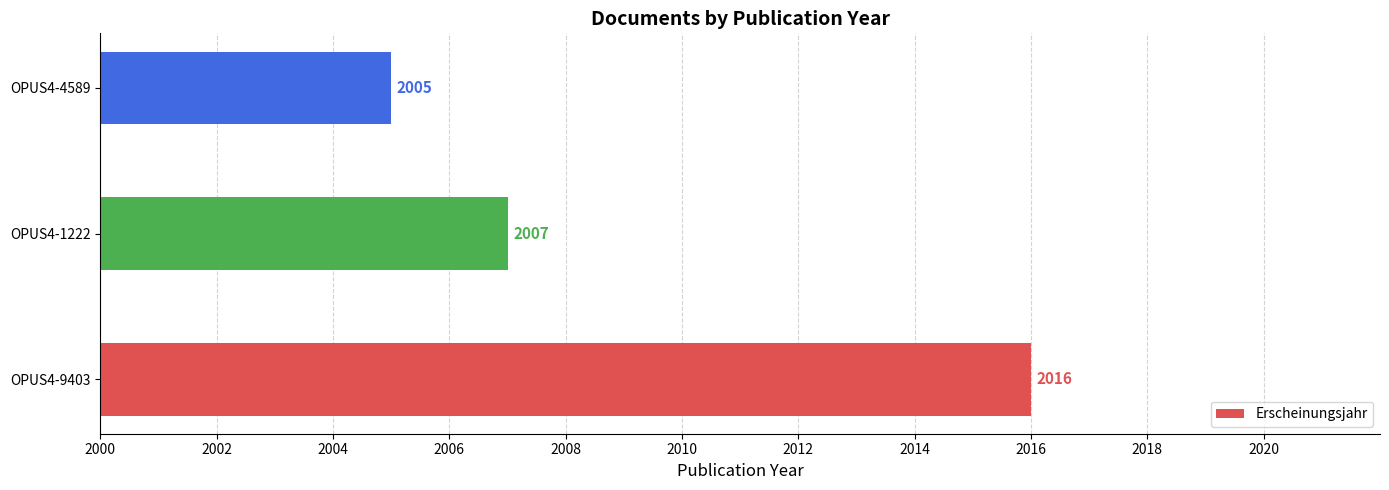

Which has a higher value, OPUS4-4589 or OPUS4-1222?

OPUS4-1222